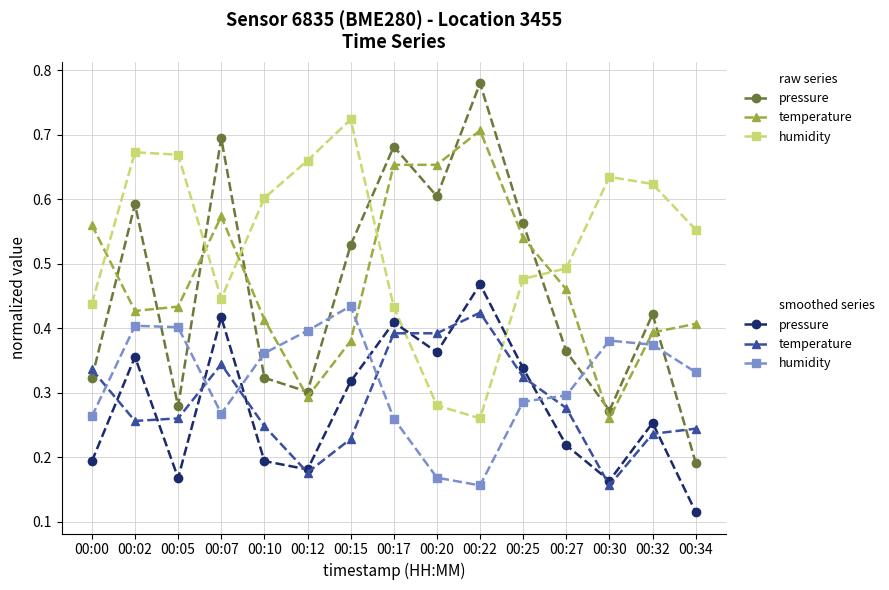

Which category has the highest value across all series?

00:22